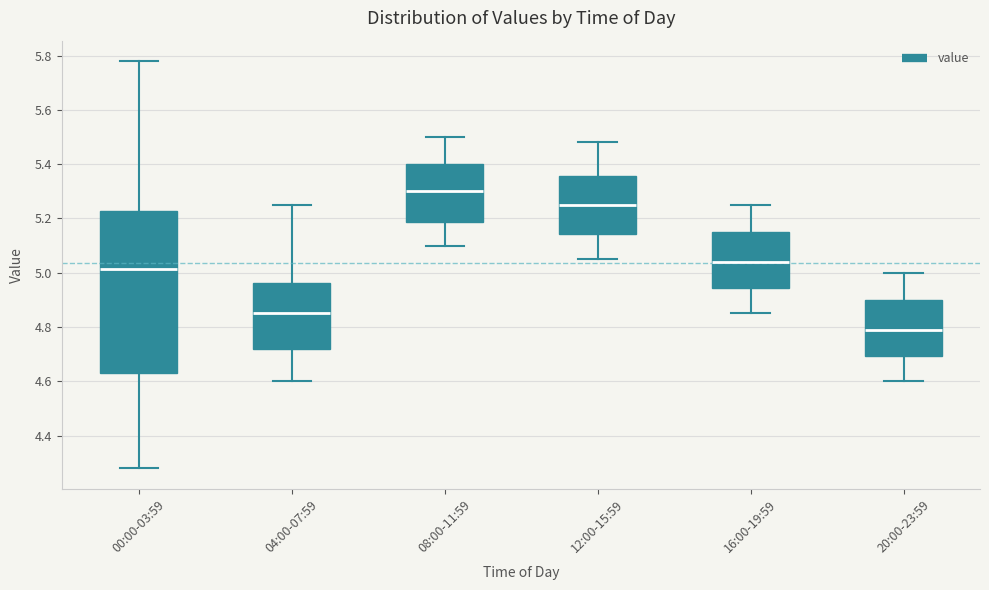

Where does the lower whisker of the box for 04:00-07:59 end on the y-axis? The values are not printed on the chart, so give them approximately, as read against the axis.

4.60